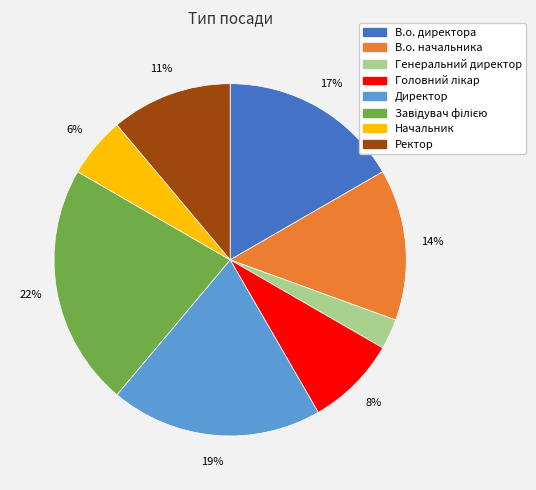

True or false: В.о. директора accounts for 17% of the total.

True